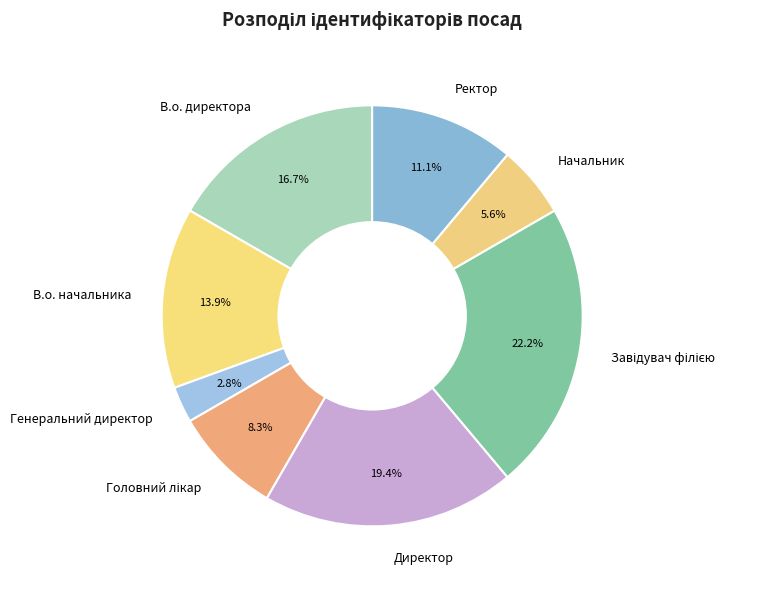

What is the smallest slice in the pie chart?

Генеральний директор